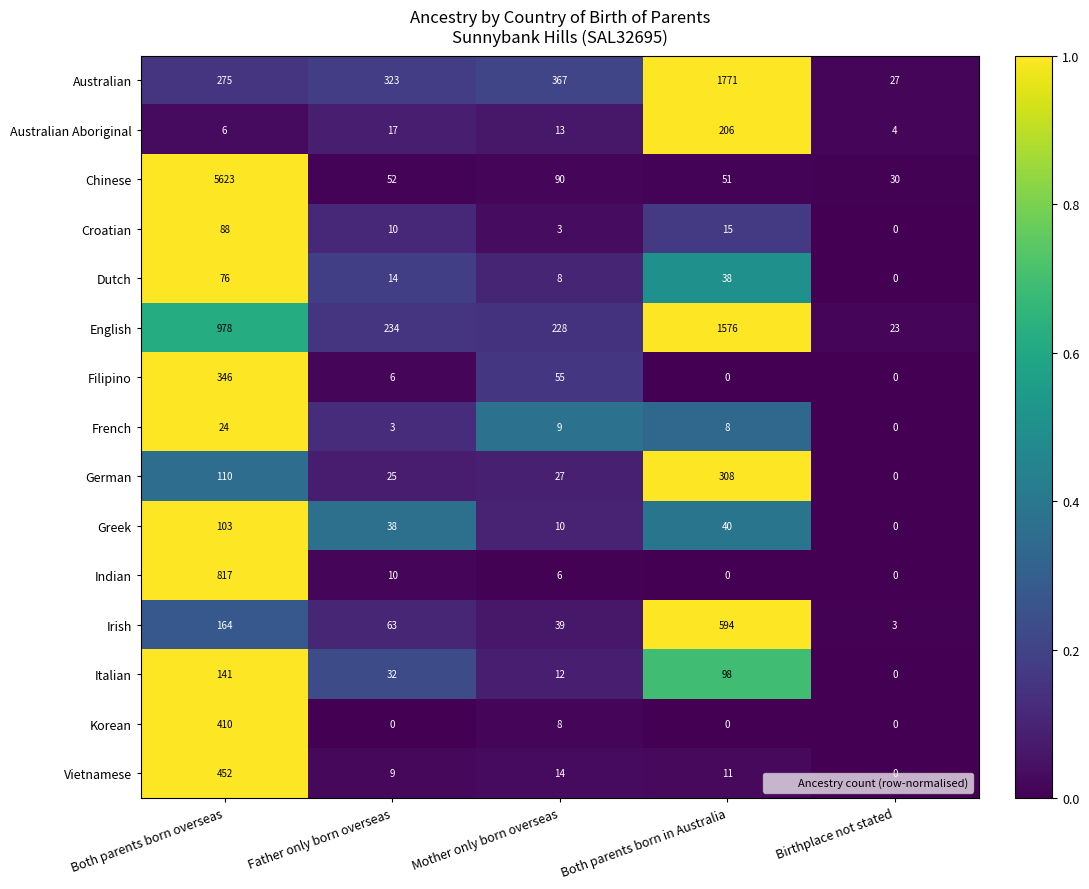

What is the difference between the maximum and minimum values in the Greek series?

103